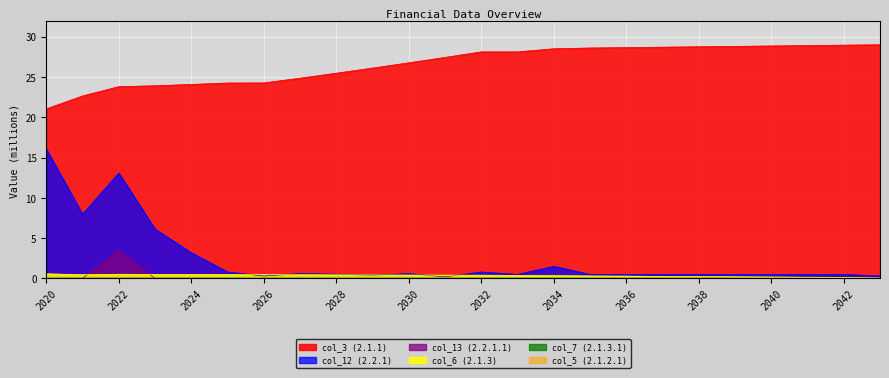

The value of col_6 (2.1.3) at 2041 is 0.1. True or false?

False